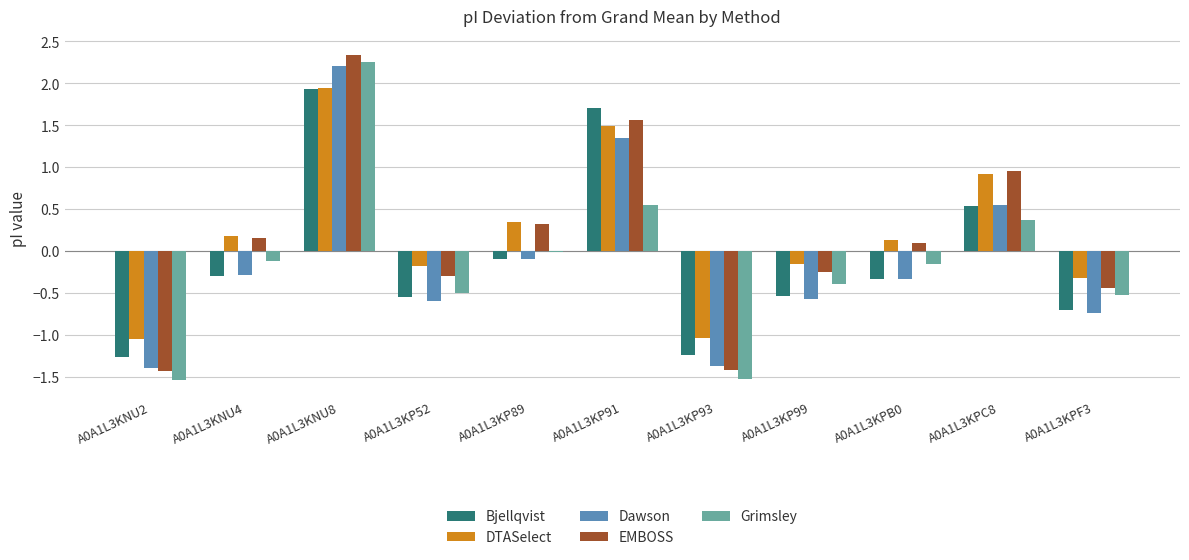

How many groups of bars are there?

11